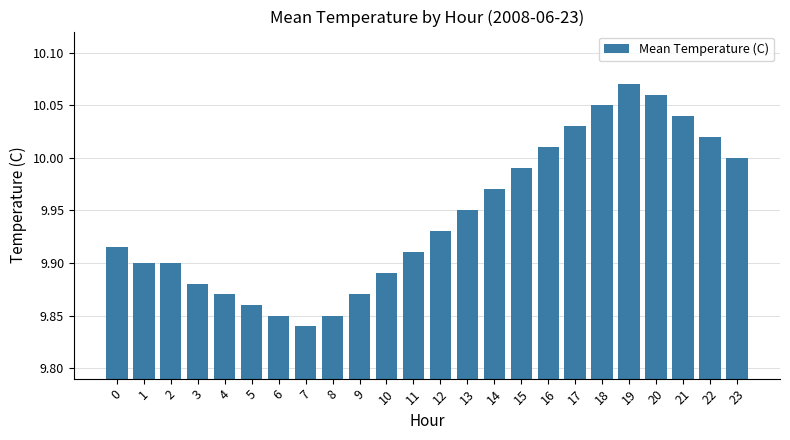

What is the change in value from 11 to 17?

+0.1